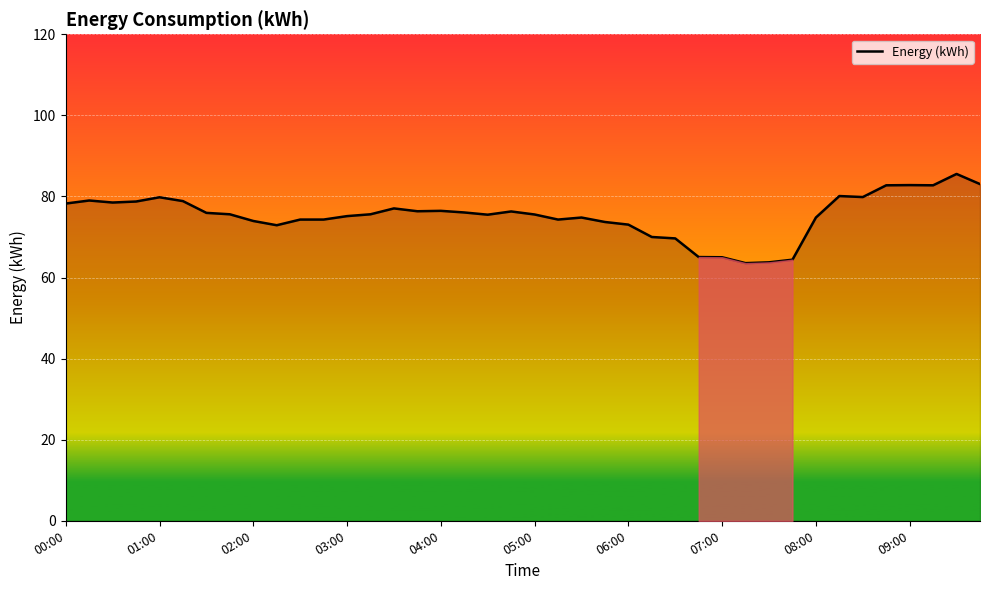

What is the difference between the maximum and minimum values?

22.0